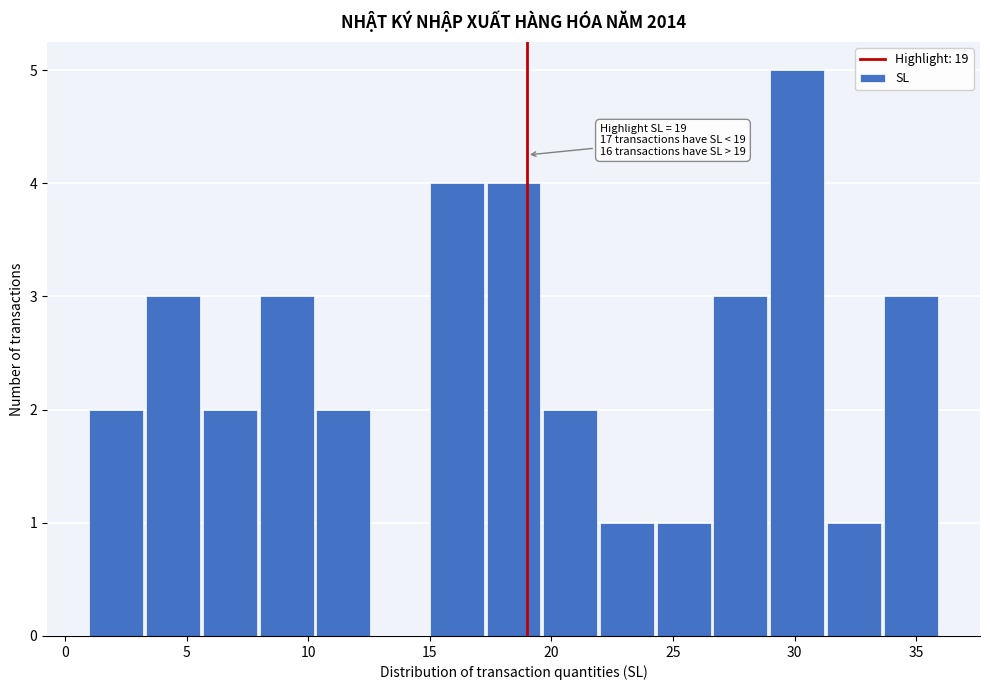

Which range on the x-axis has the tallest bar?

29.0 to 31.5